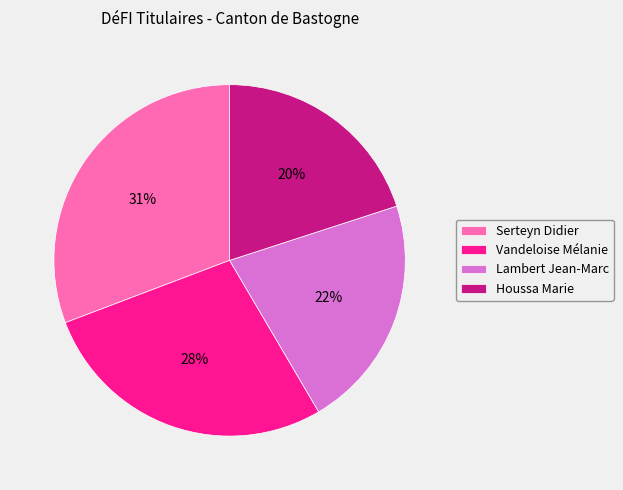

Is there any slice that represents more than half of the pie?

No